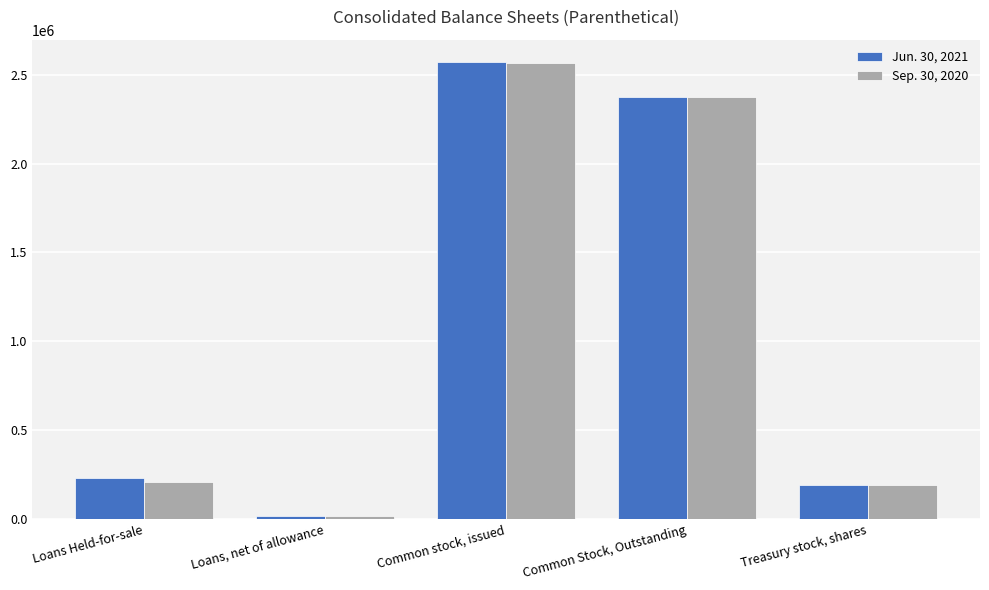

Reading left to right, extract all data points from this chart.

Jun. 30, 2021: Loans Held-for-sale=232708	Loans, net of allowance=14642	Common stock, issued=2569122	Common Stock, Outstanding=2374796	Treasury stock, shares=194326
Sep. 30, 2020: Loans Held-for-sale=208493	Loans, net of allowance=17026	Common stock, issued=2567842	Common Stock, Outstanding=2375324	Treasury stock, shares=192518